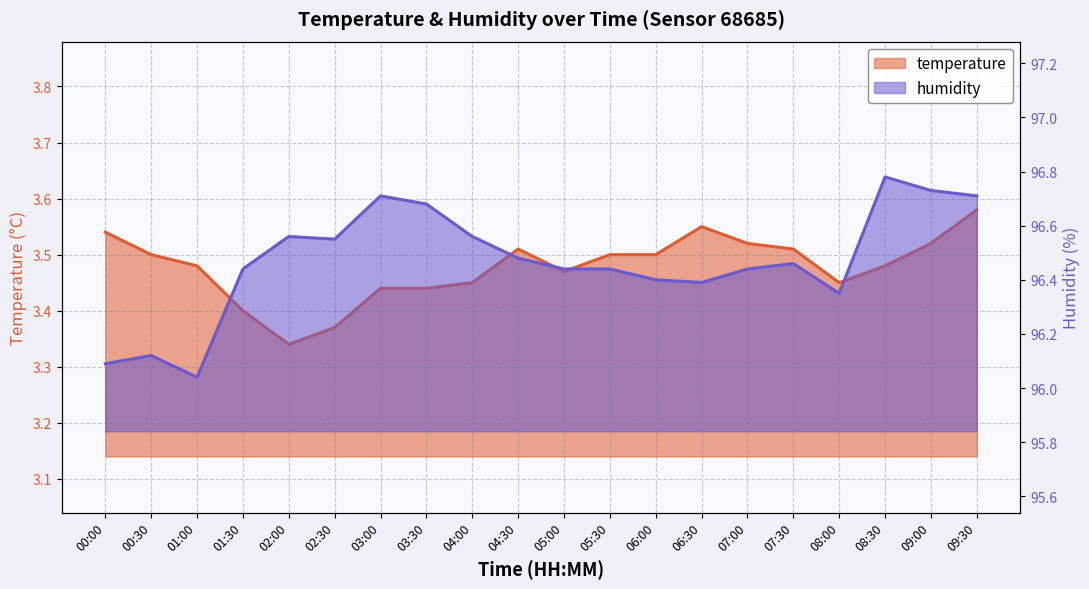

What position from the left is 04:30?

10